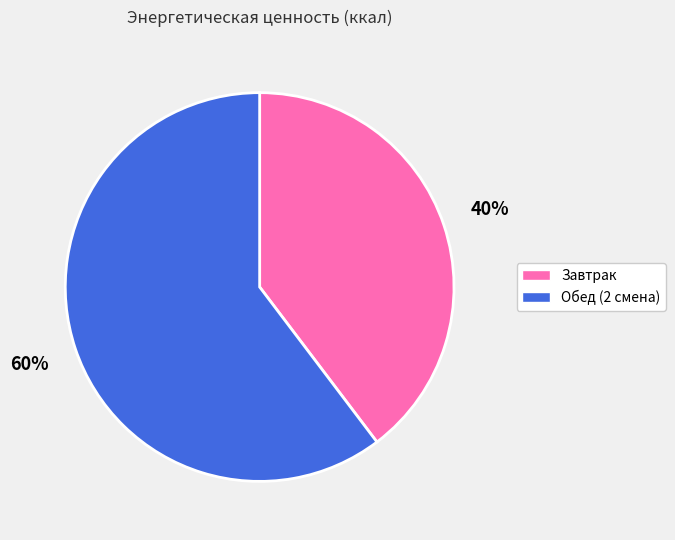

Is there a majority slice in this chart?

Yes